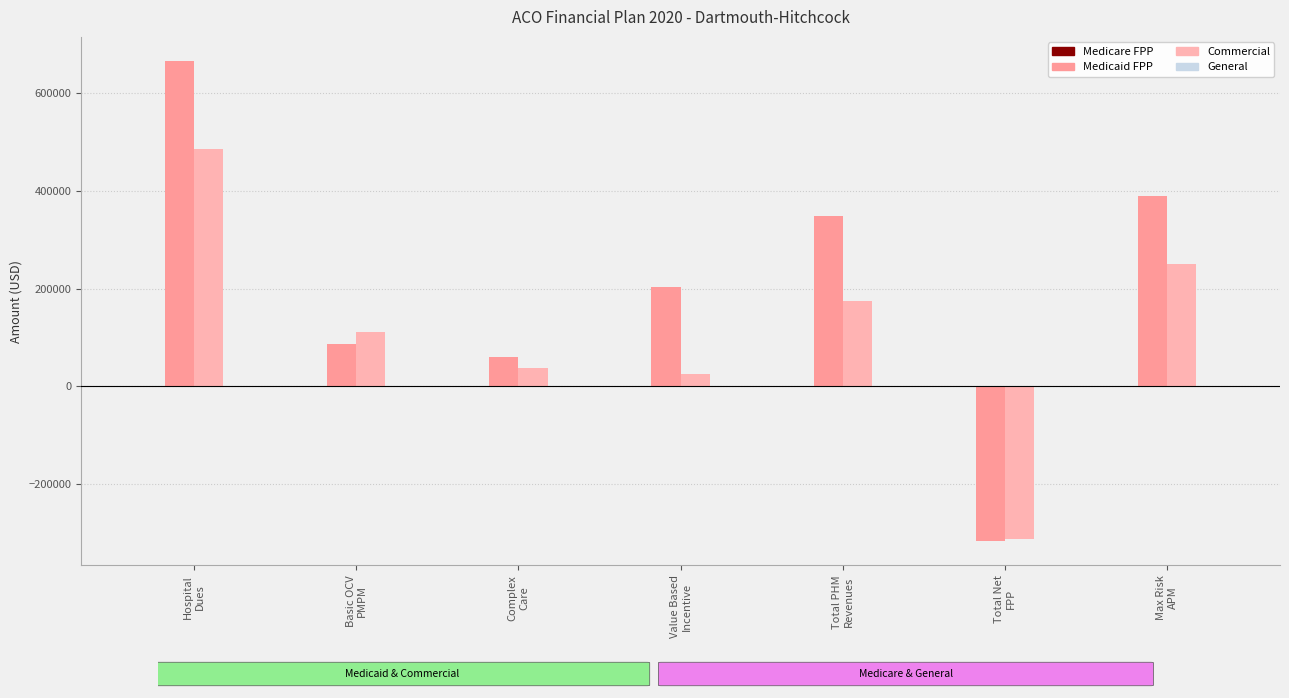

What is the label of the 2nd bar from the right?

Total Net
FPP